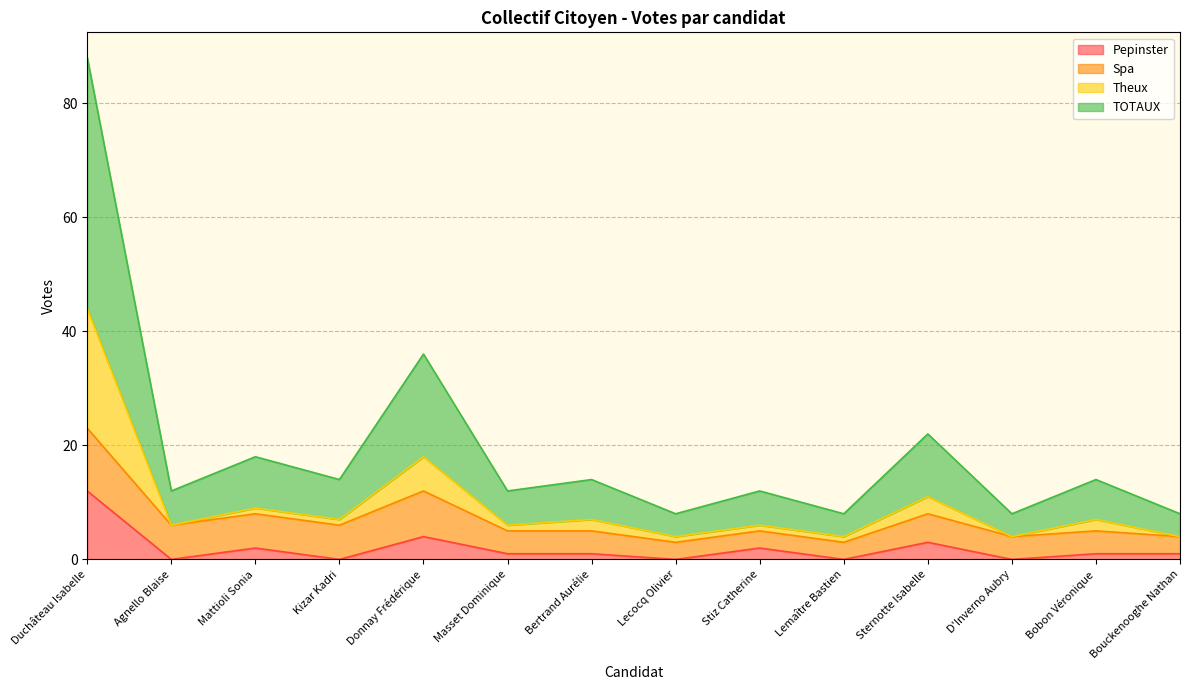

What position from the right is Stiz Catherine?

6